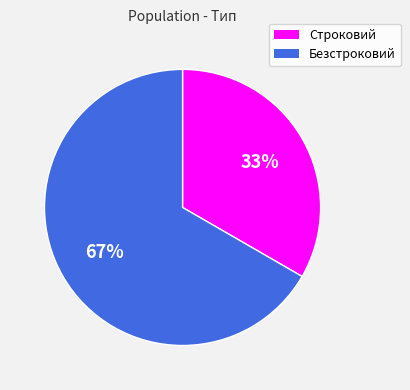

Does Строковий account for over 50% of the chart?

No